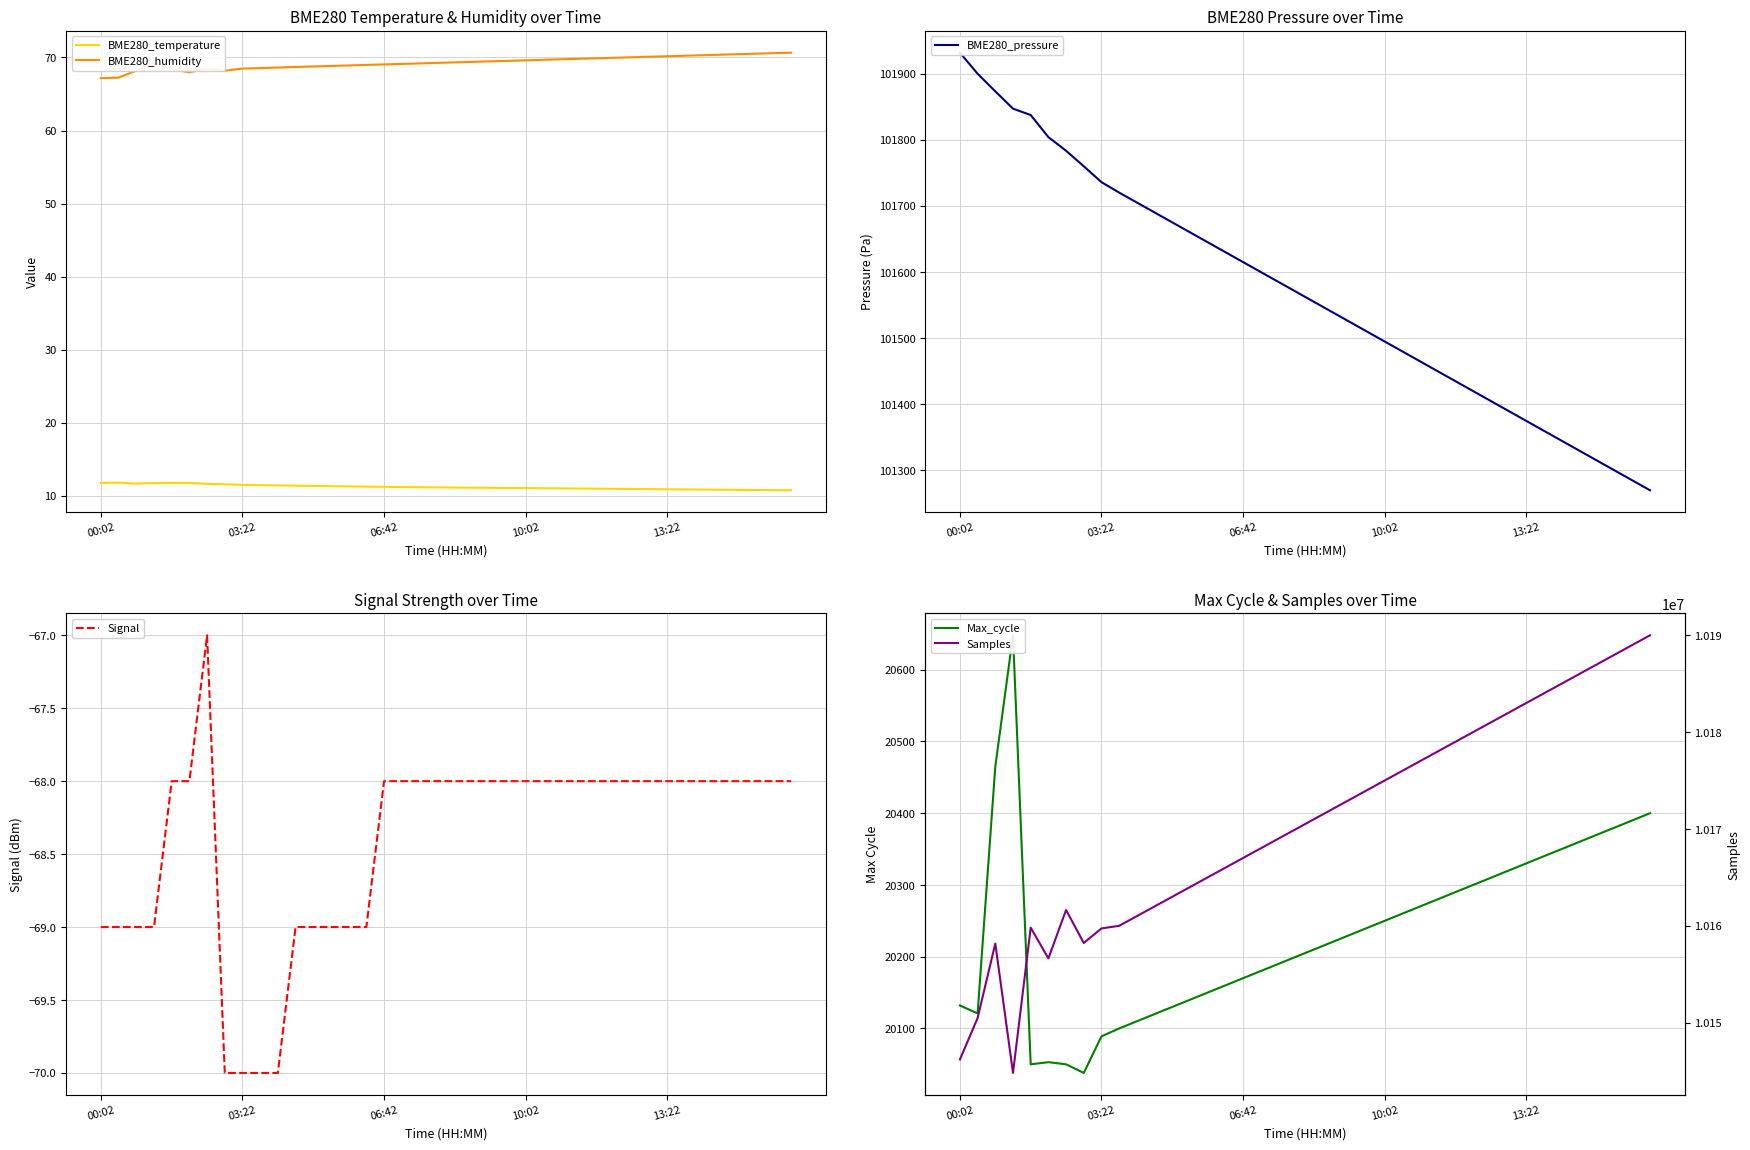

Is it true that BME280_temperature equals 11.1 at 20?

True